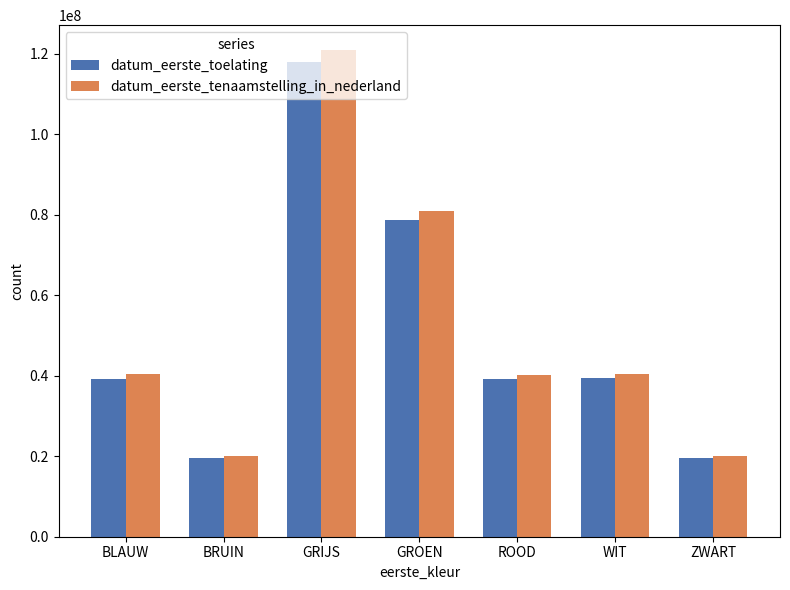

The value of datum_eerste_toelating at WIT is 24790046. True or false?

False